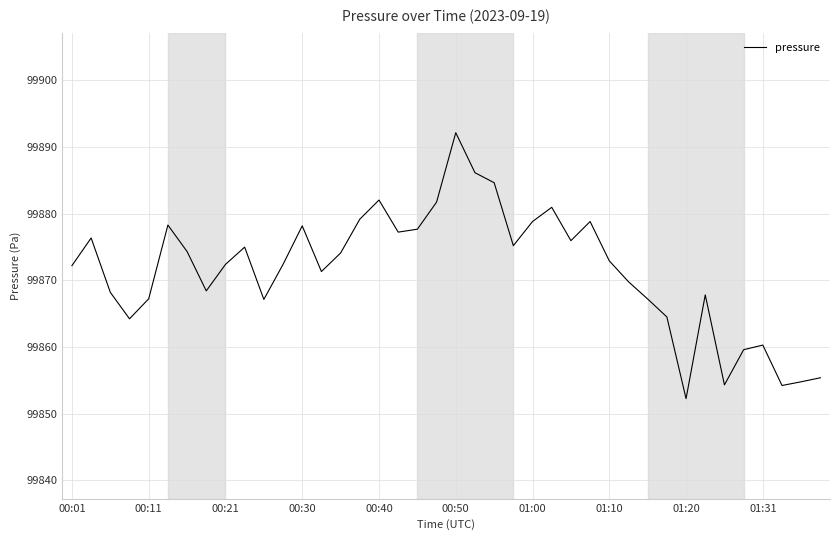

What is the difference between the maximum and minimum values?

39.9